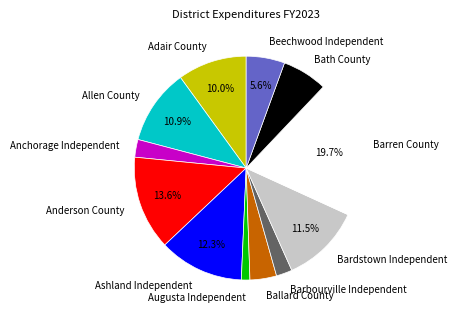

What is the smallest slice in the pie chart?

Augusta Independent